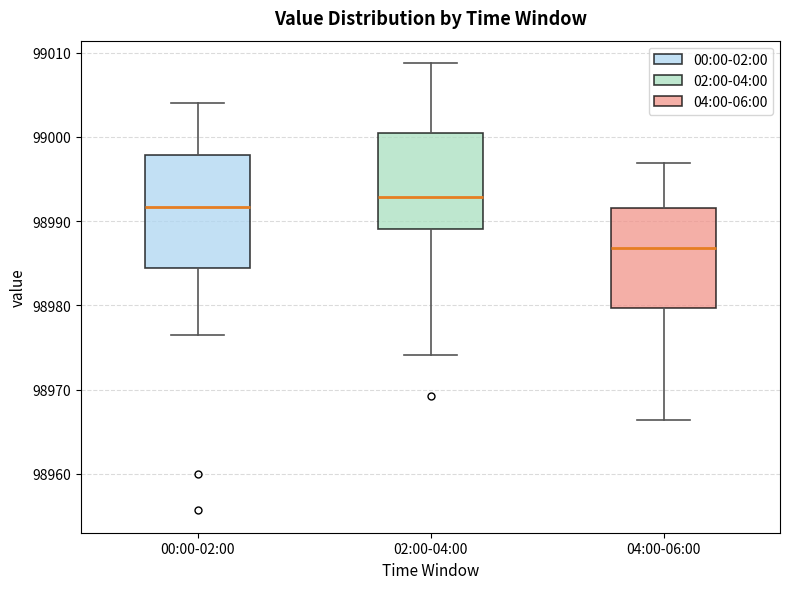

Reading left to right, read every box against the y-axis: the position of its median line, the range the box covers, and the ends of its whiskers. The values are not printed on the chart, so give them approximately, as read against the axis.

00:00-02:00: median 98992, box 98984 to 98998, whiskers 98977 to 99004
02:00-04:00: median 98993, box 98989 to 99001, whiskers 98974 to 99009
04:00-06:00: median 98987, box 98980 to 98992, whiskers 98966 to 98997